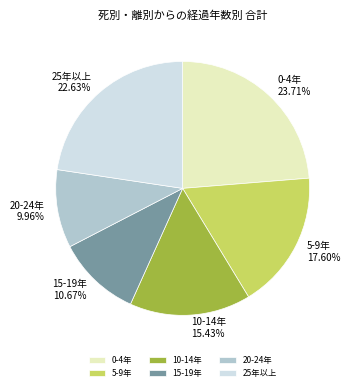

Count the number of slices in the pie.

6